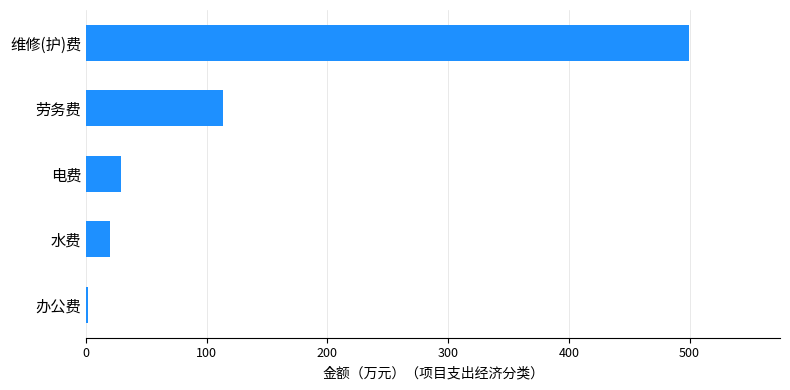

True or false: the data shows 701.3 at 维修(护)费.

False